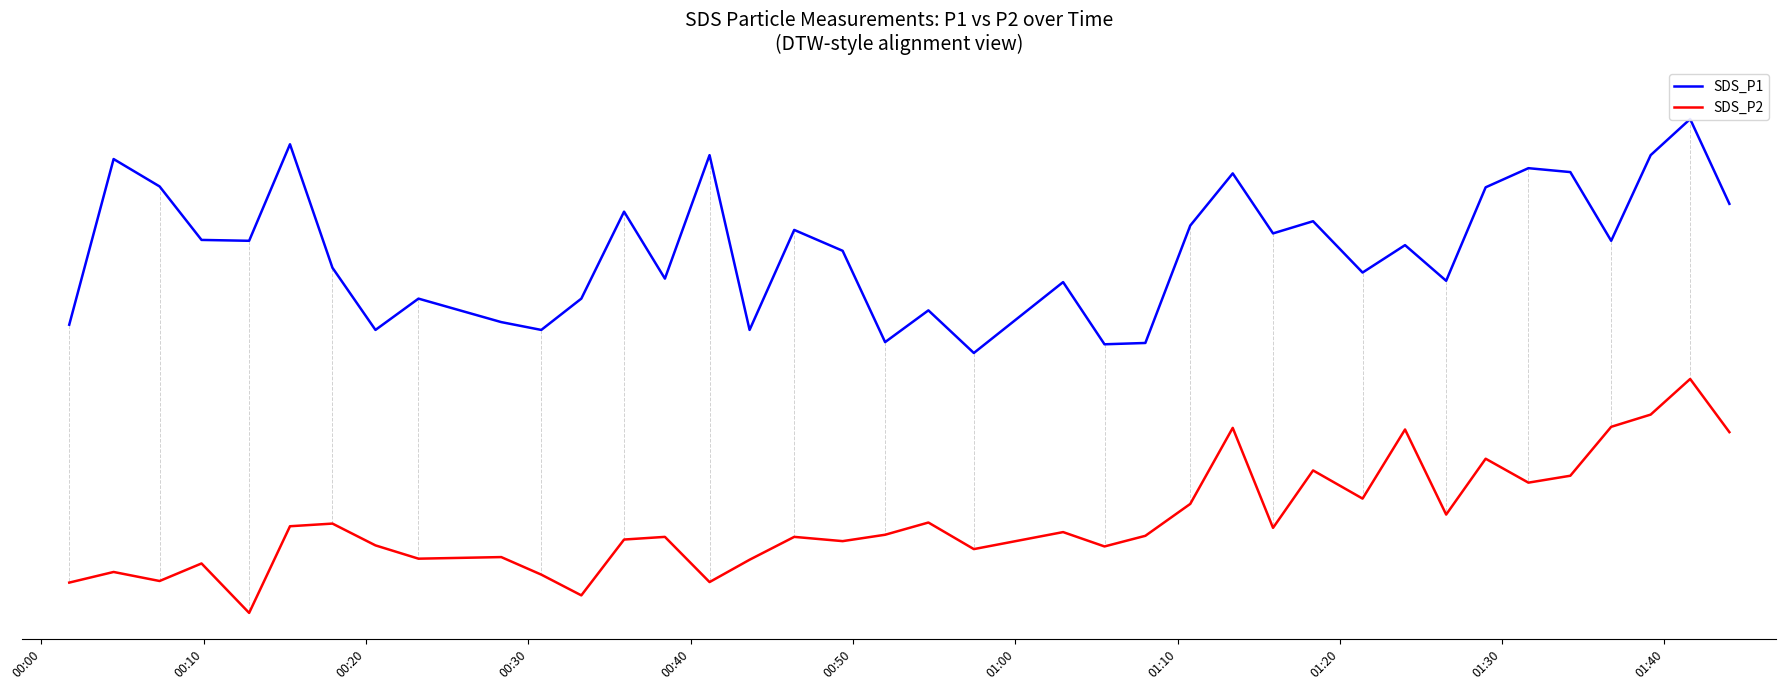

Does the chart have visible grid lines?

No